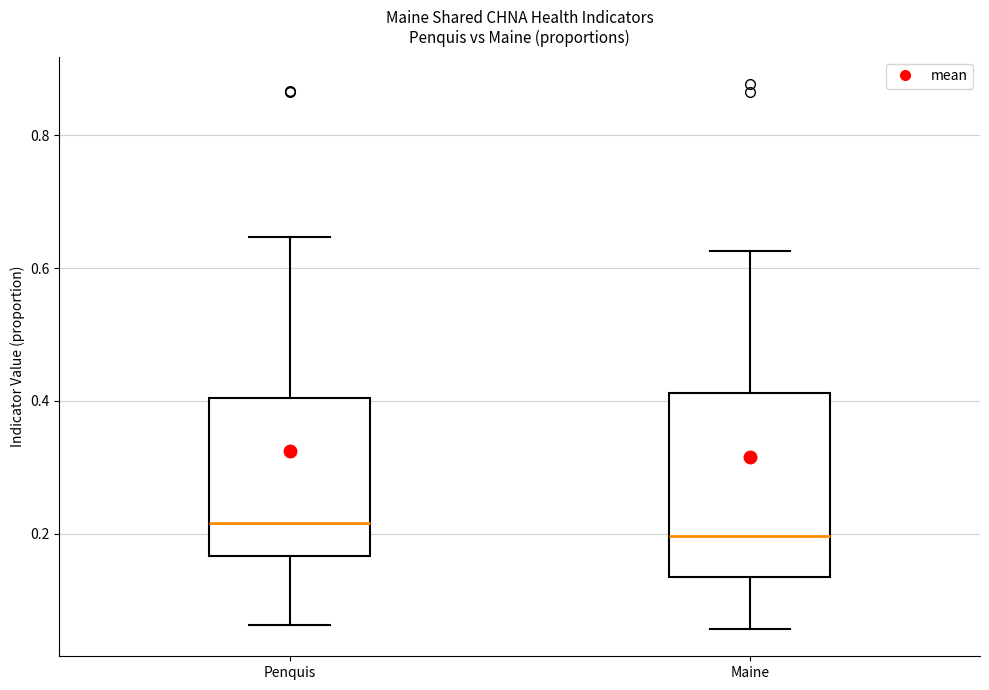

Where is the lower edge of the box for Maine on the y-axis? The values are not printed on the chart, so give them approximately, as read against the axis.

0.14